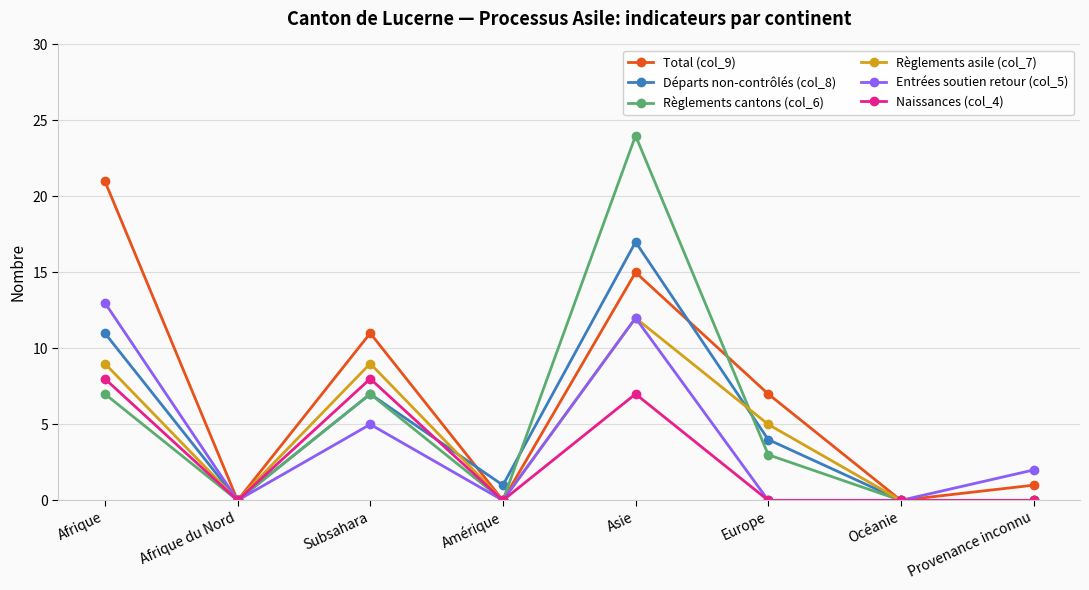

How many categories are shown in the chart?

8